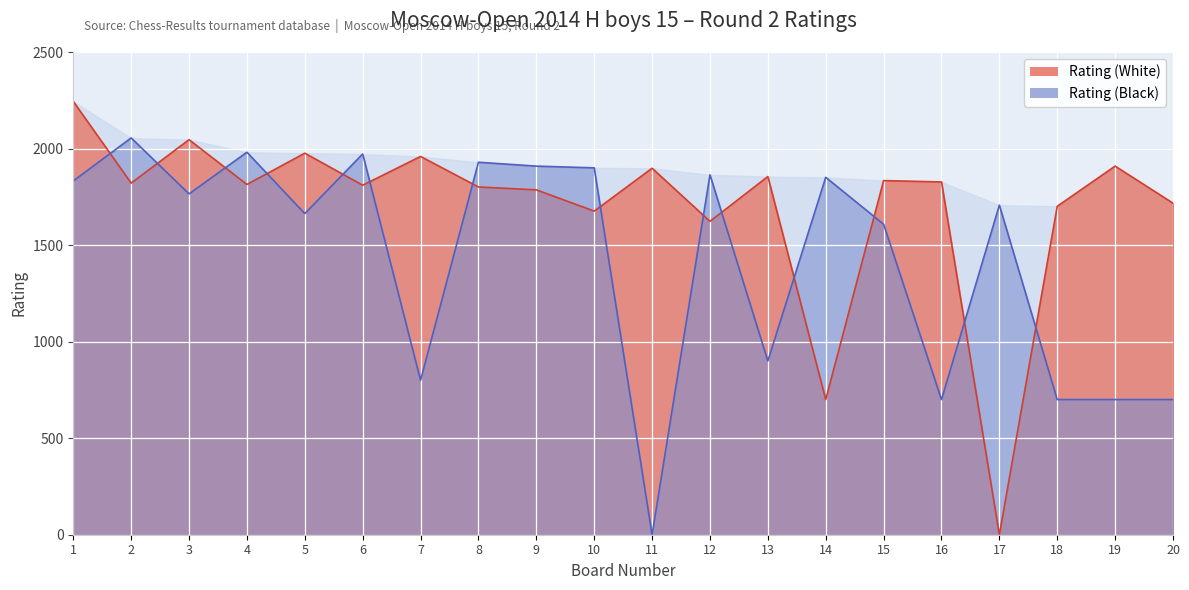

List the series in order of their peak value, lowest first.

Rating (Black), Rating (White)